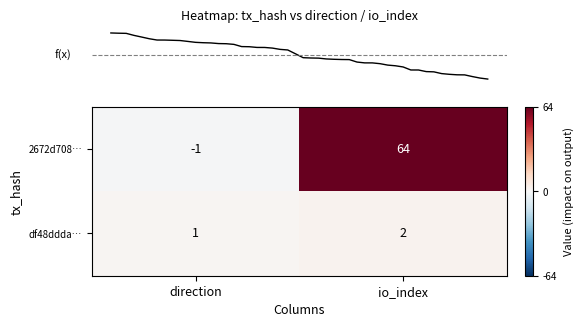

What is the sum of the df48ddda… values at io_index and direction?

3